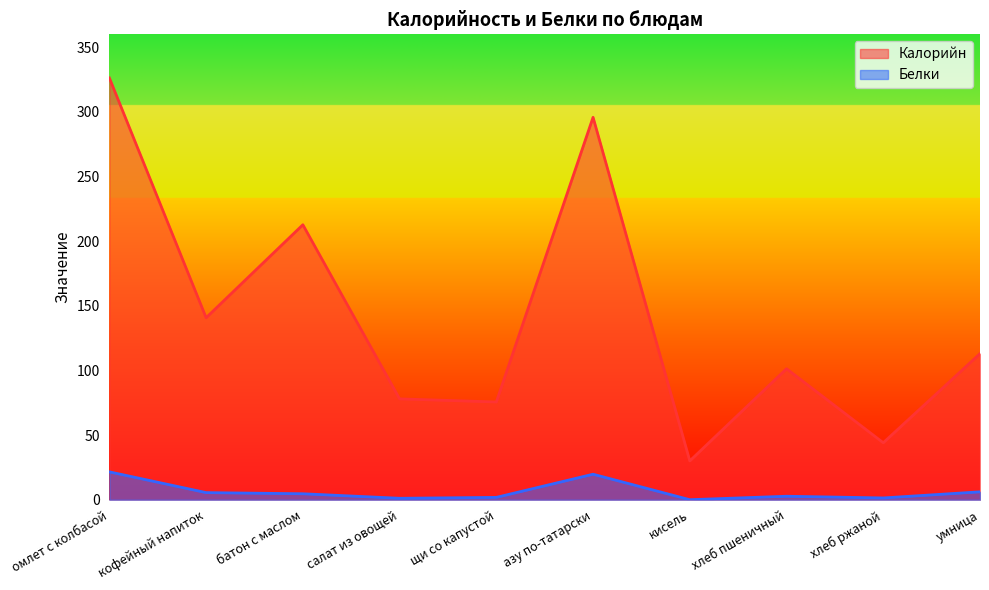

How many interior local peaks does the Белки series have?

2